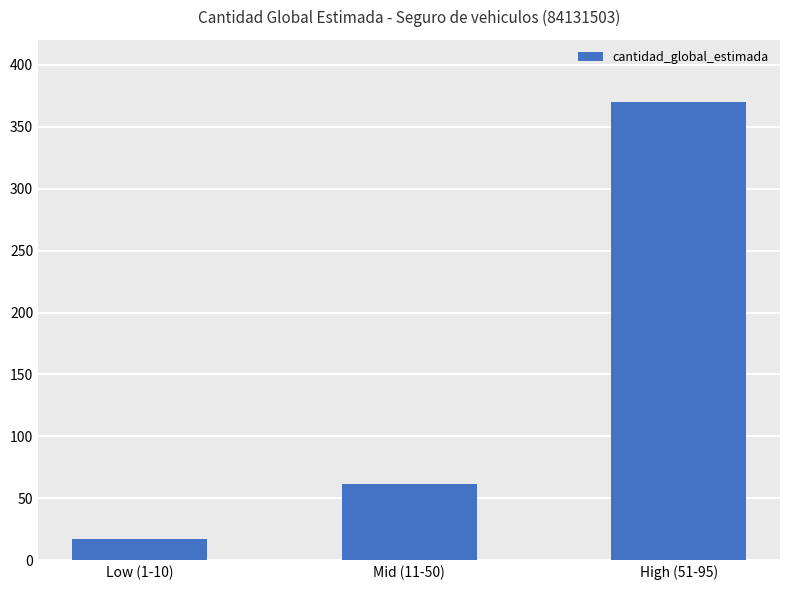

Reading left to right, list all the values displayed in this chart.

Low (1-10)=17	Mid (11-50)=62	High (51-95)=370